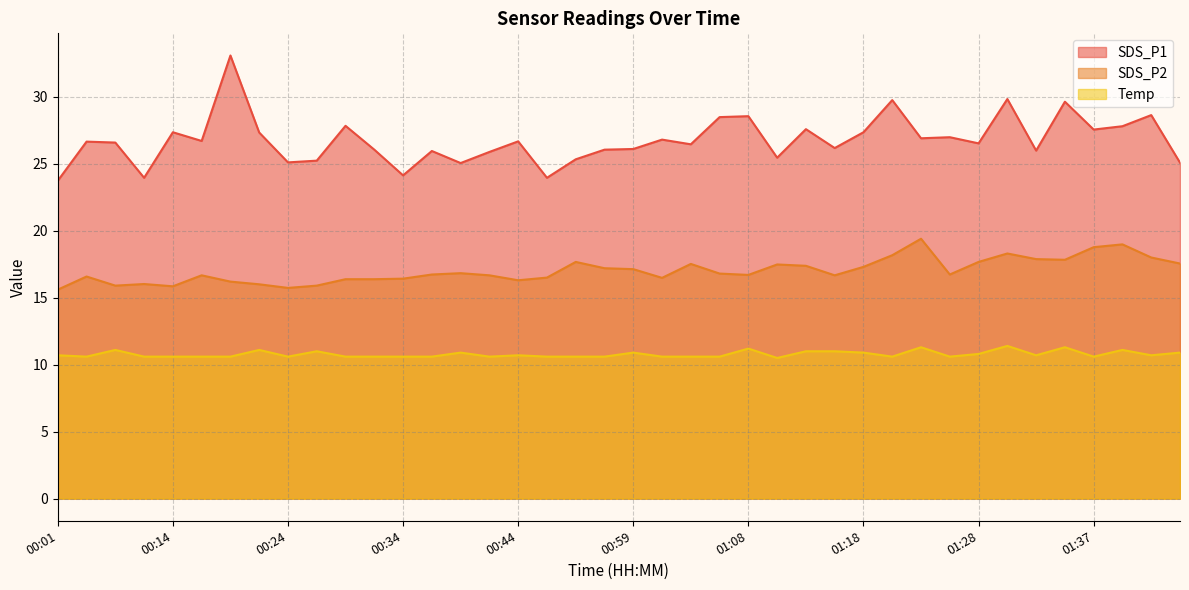

How many series are shown in this chart?

3